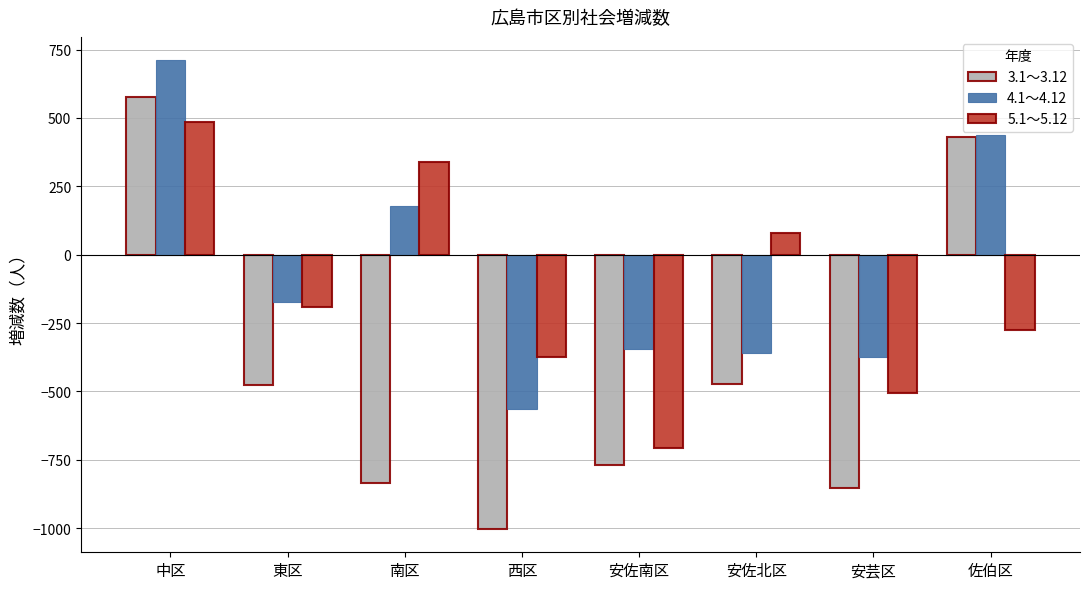

How many negative values does the 5.1～5.12 series have?

5